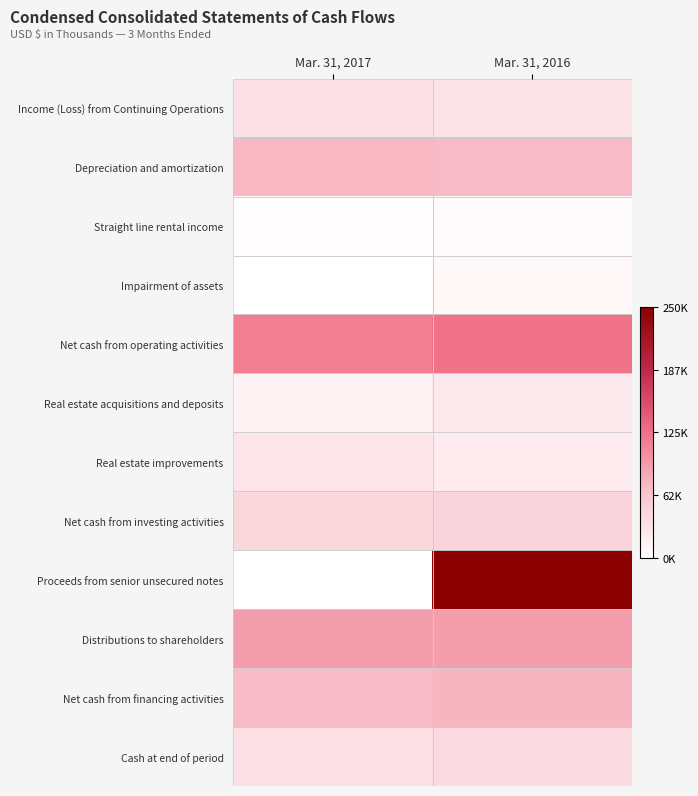

Rank the series by their maximum value, from lowest to highest.

Straight line rental income, Impairment of assets, Real estate acquisitions and deposits, Real estate improvements, Income (Loss) from Continuing Operations, Cash at end of period, Net cash from investing activities, Depreciation and amortization, Net cash from financing activities, Distributions to shareholders, Net cash from operating activities, Proceeds from senior unsecured notes